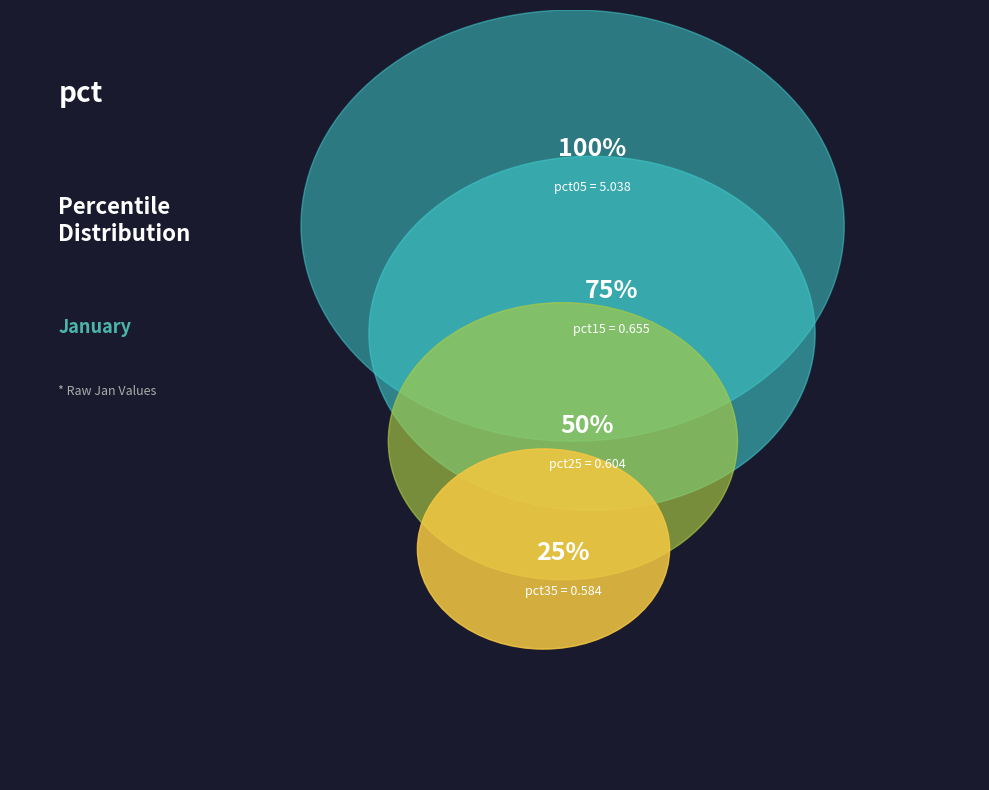

To the nearest percent, what percentage of the pie is pct25?

6%